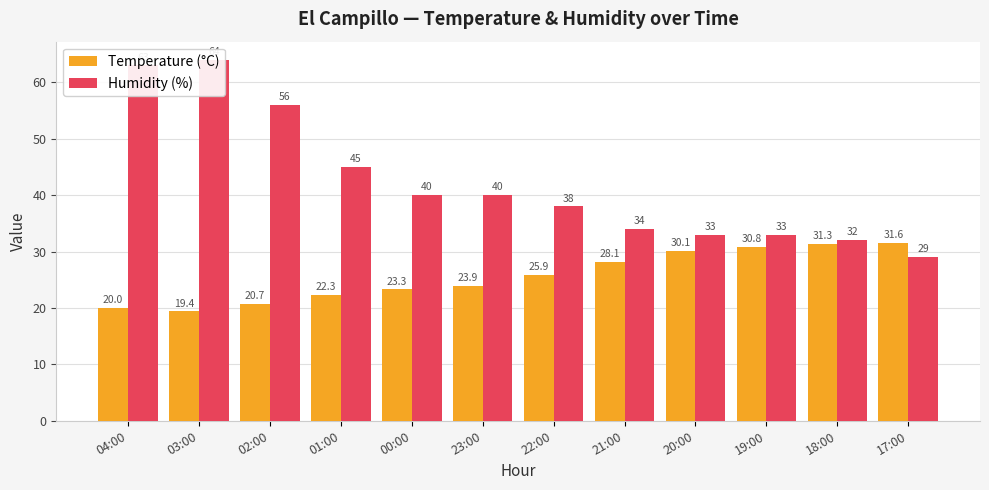

True or false: Humidity (%) has a value of 84.8 at 04:00.

False